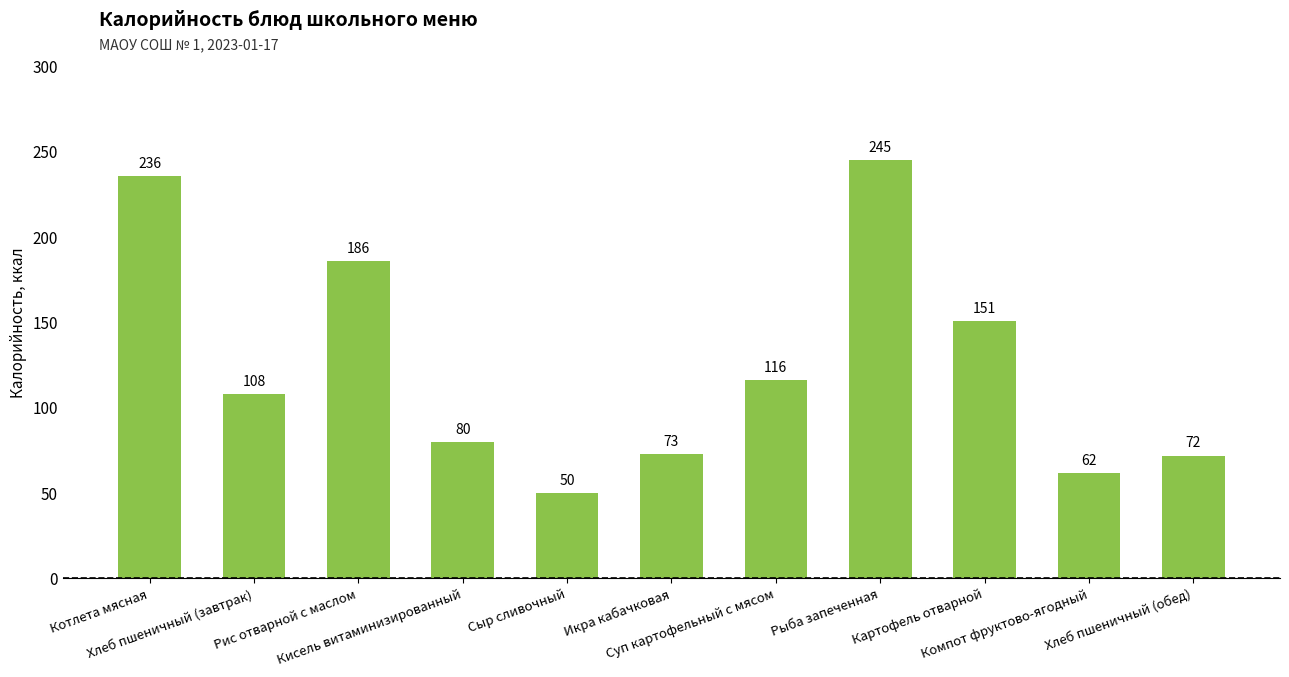

What is the approximate value at Картофель отварной, to the nearest 5?

150